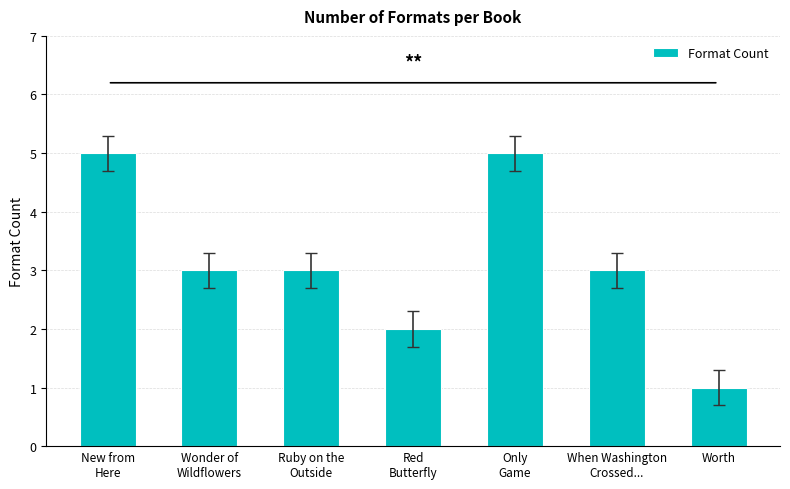

The chart shows a value of 3 at Only
Game. True or false?

False